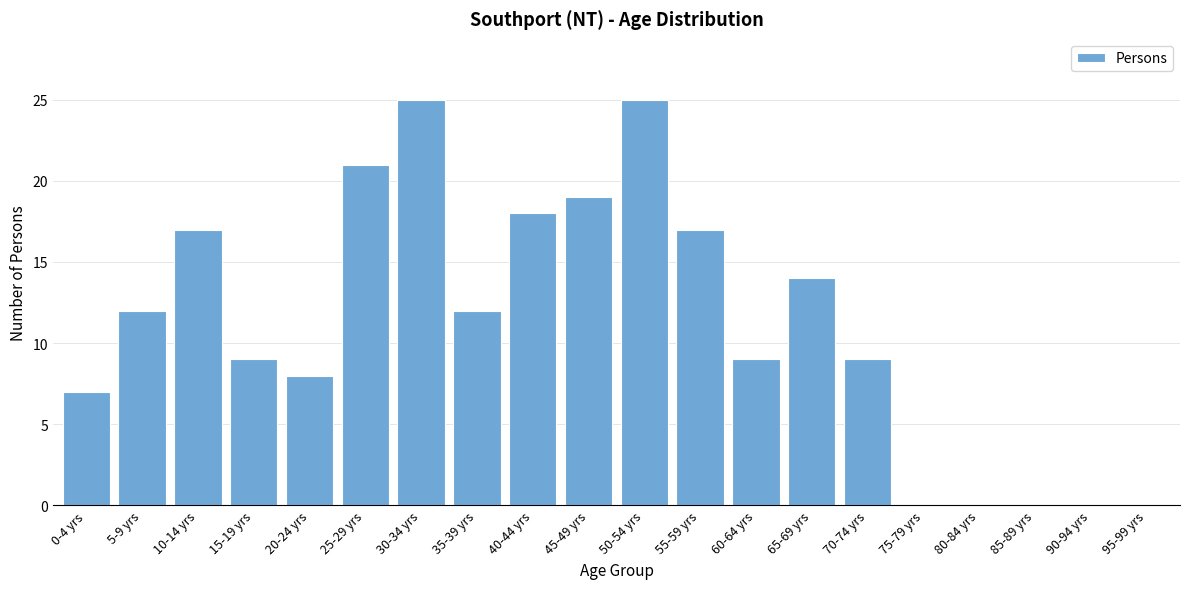

Reading left to right, extract all data points from this chart.

0-4 yrs=7	5-9 yrs=12	10-14 yrs=17	15-19 yrs=9	20-24 yrs=8	25-29 yrs=21	30-34 yrs=25	35-39 yrs=12	40-44 yrs=18	45-49 yrs=19	50-54 yrs=25	55-59 yrs=17	60-64 yrs=9	65-69 yrs=14	70-74 yrs=9	75-79 yrs=0	80-84 yrs=0	85-89 yrs=0	90-94 yrs=0	95-99 yrs=0